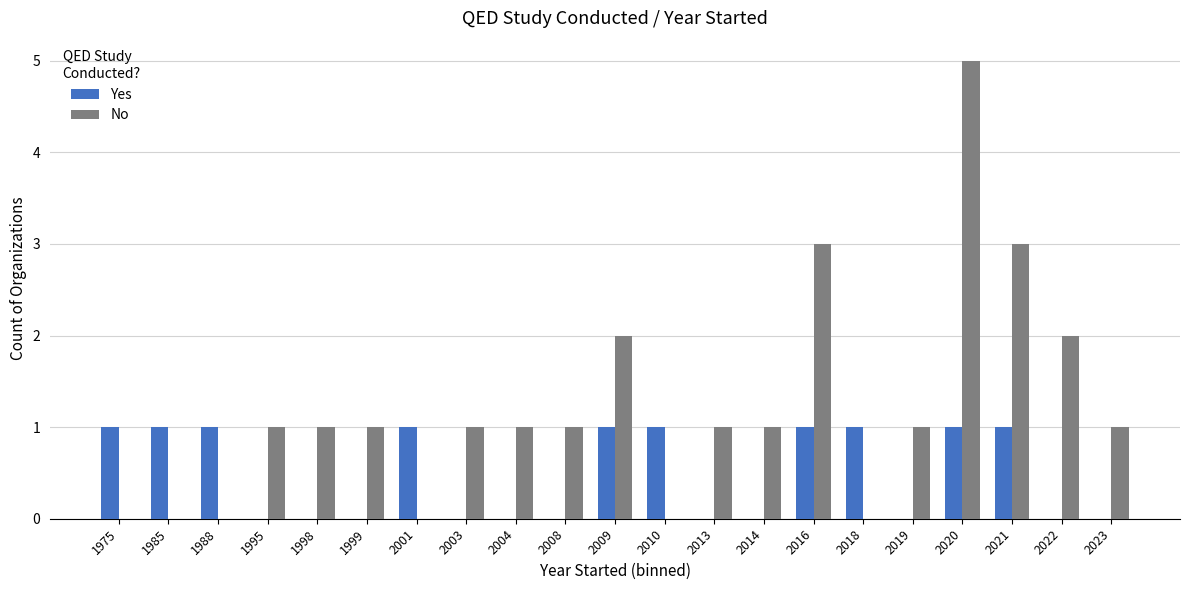

Reading left to right, extract all data points from this chart.

Yes: 1	1	1	0	0	0	1	0	0	0	1	1	0	0	1	1	0	1	1	0	0
No: 0	0	0	1	1	1	0	1	1	1	2	0	1	1	3	0	1	5	3	2	1